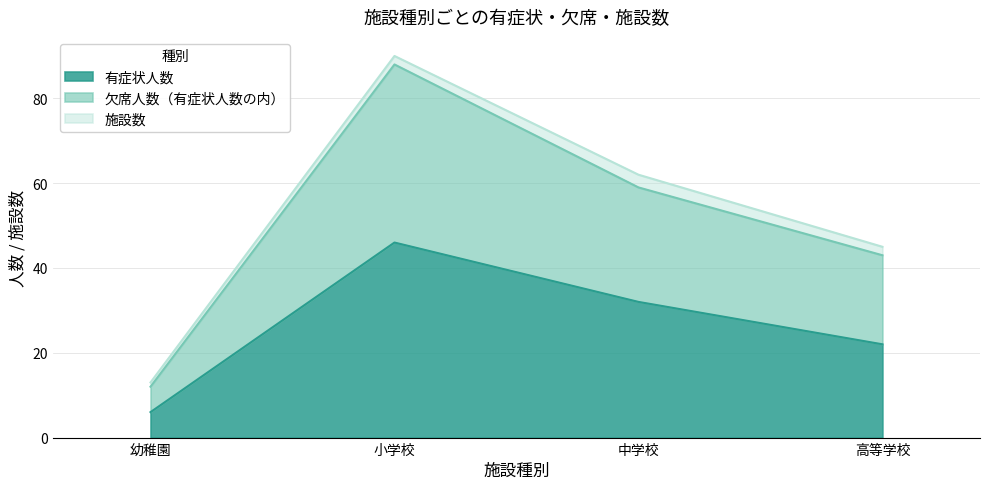

Is it true that 欠席人数（有症状人数の内） equals 43 at 高等学校?

True